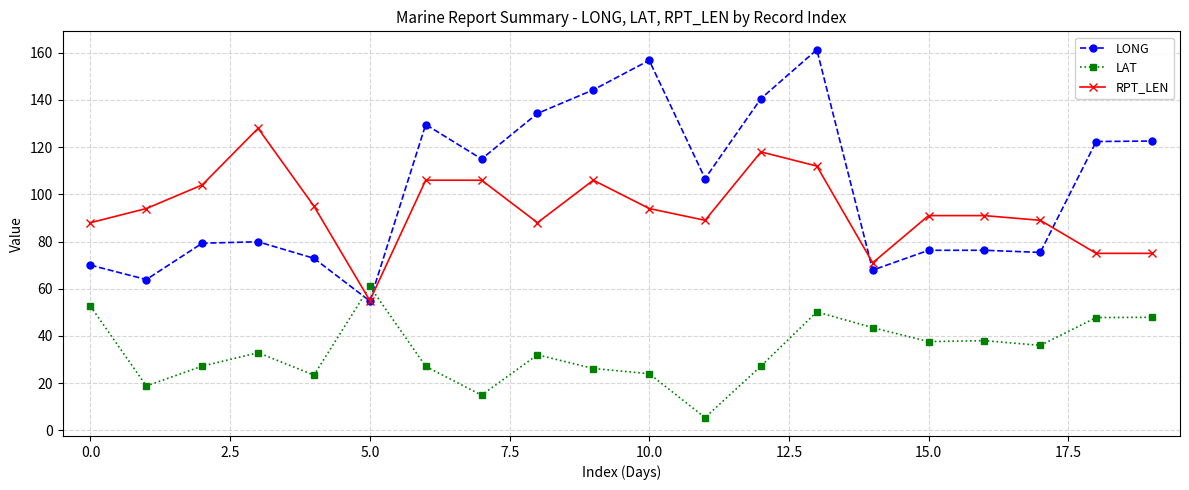

True or false: LAT has more than 2 interior local peaks.

True